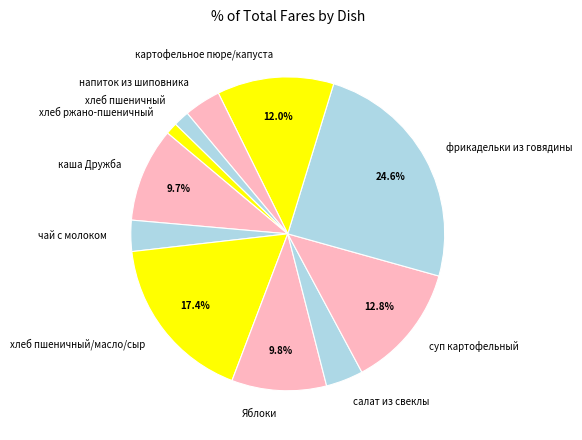

Approximately how many times larger is the value at суп картофельный compared to фрикадельки из говядины?

0.5